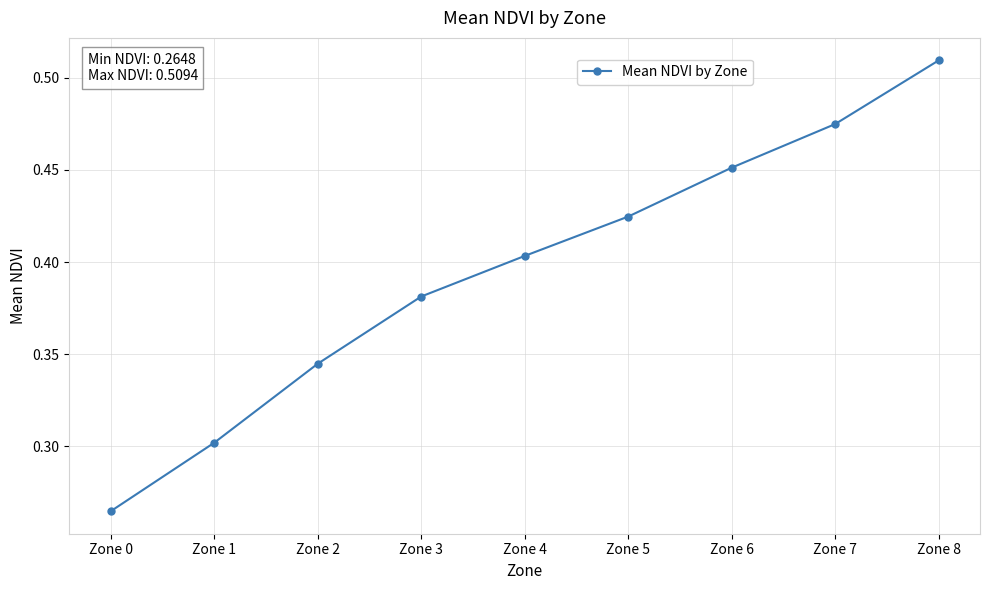

Rank the categories by value from highest to lowest.

Zone 8, Zone 7, Zone 6, Zone 5, Zone 4, Zone 3, Zone 2, Zone 1, Zone 0